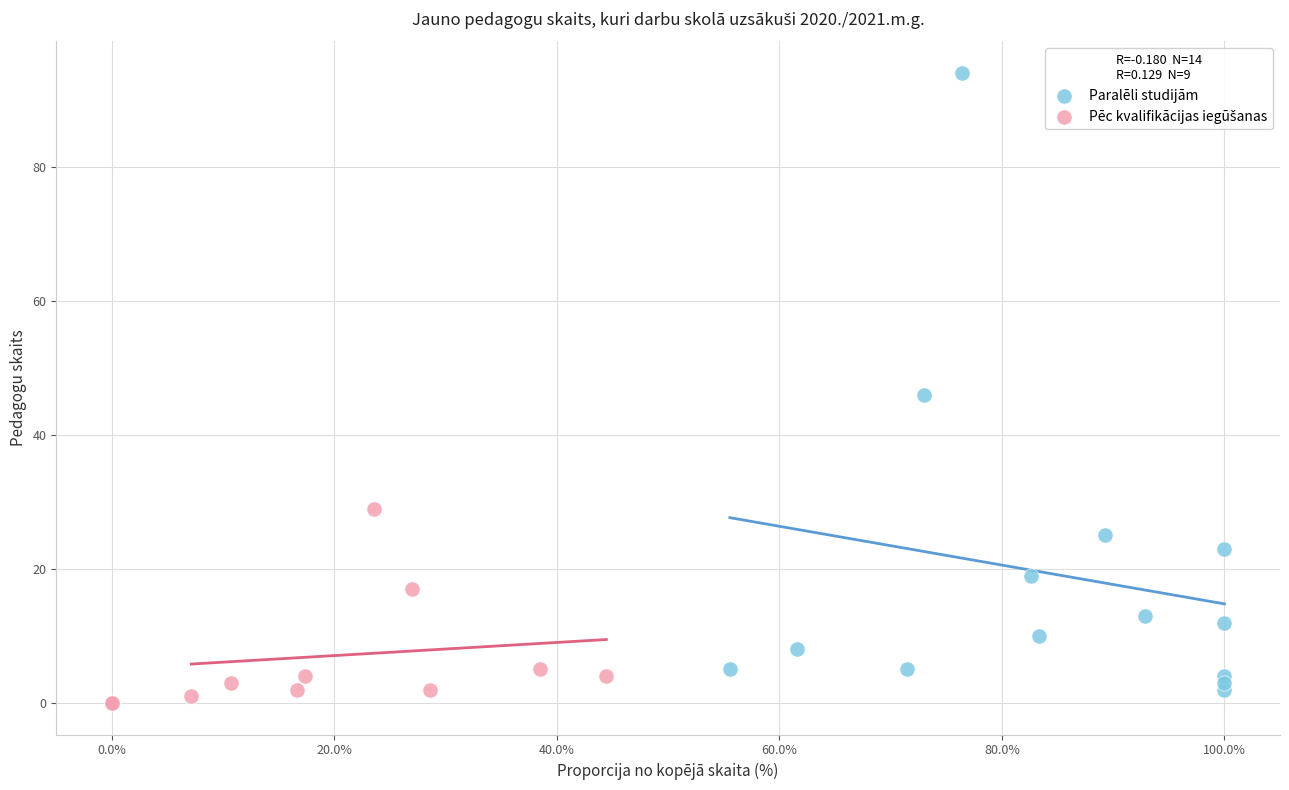

Which series contains the highest Y value?

Paralēli studijām